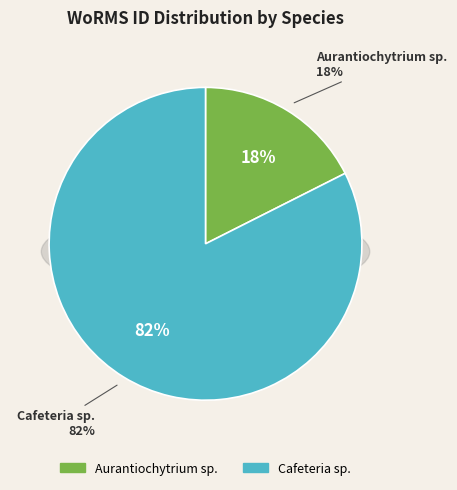

Rank the categories by value from highest to lowest.

Cafeteria sp., Aurantiochytrium sp.